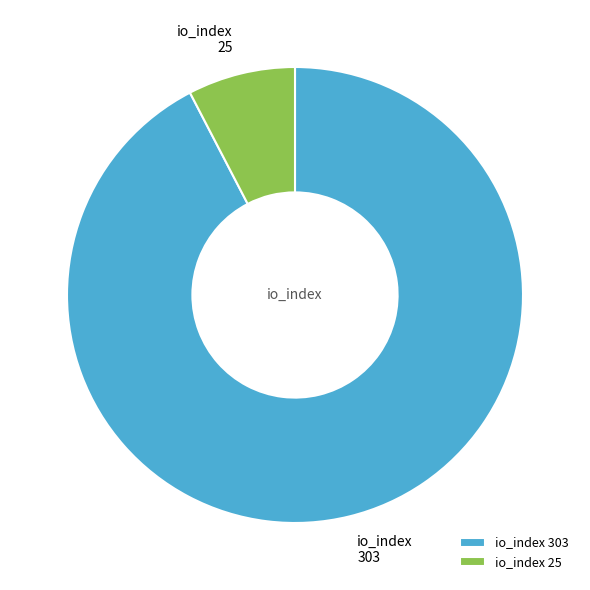

Is the sum of io_index 25 and io_index 303 greater than half?

Yes